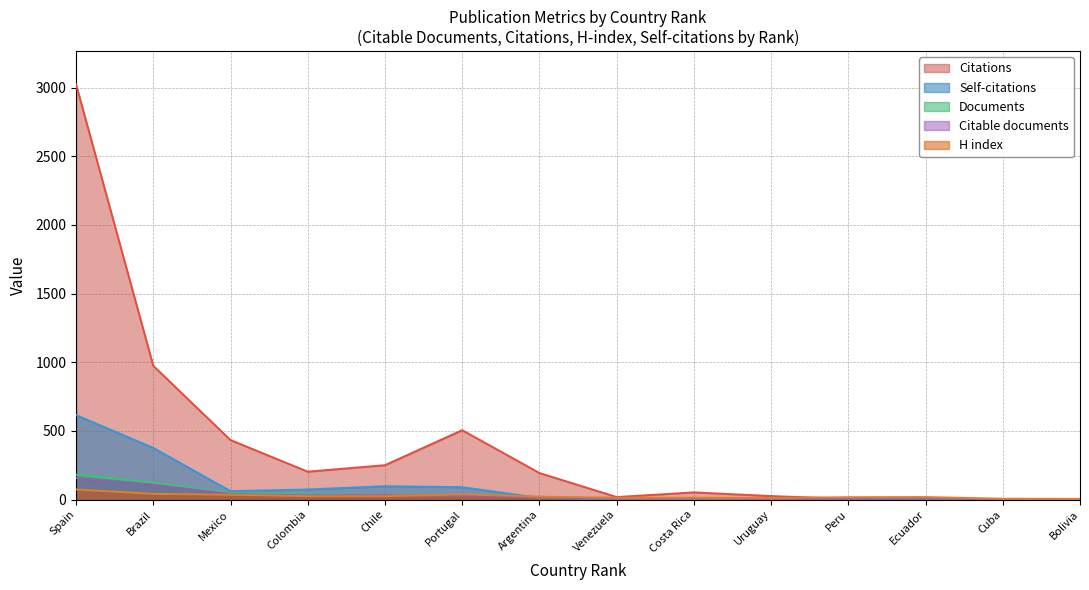

What is the label of the 9th point from the left?

Costa Rica